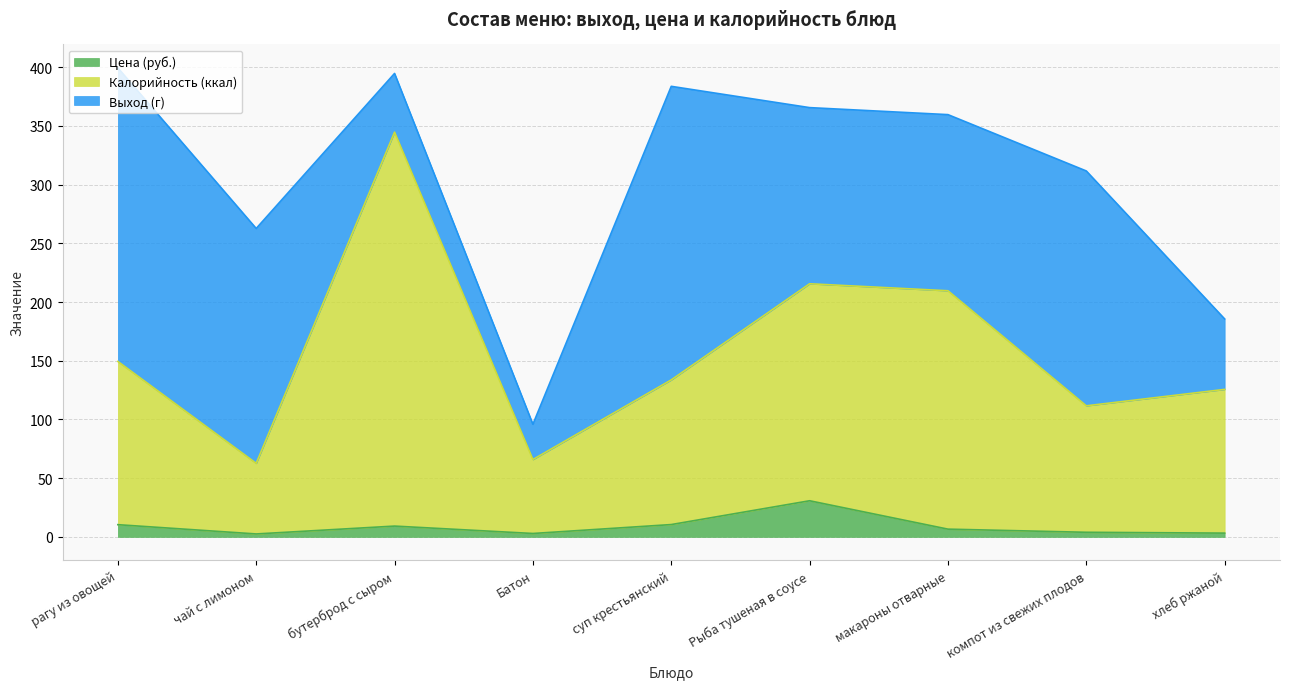

In Калорийность (ккал), how many points are lower than both neighbors (excluding endpoints)?

3